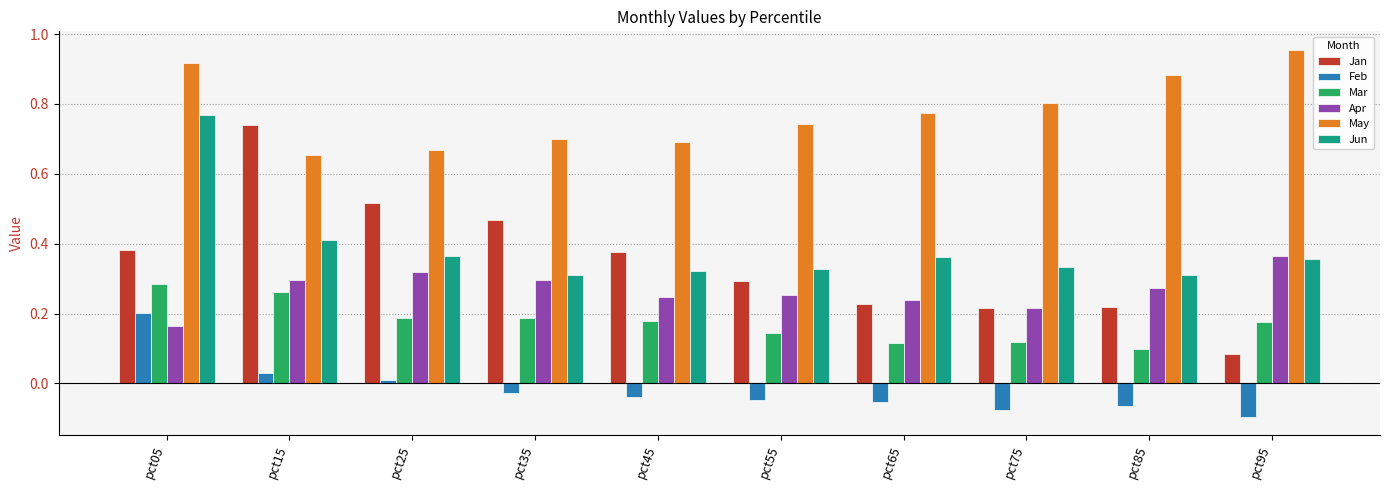

Which label corresponds to the largest value in the chart?

pct95